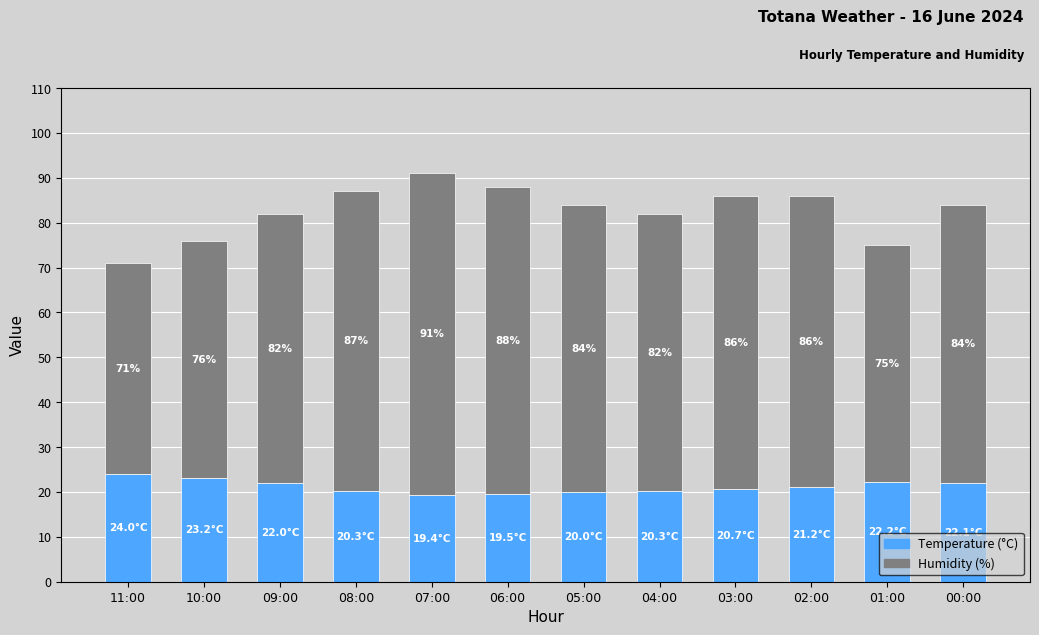

What are all the series names shown in the legend?

Temperature (°C), Humidity (%)